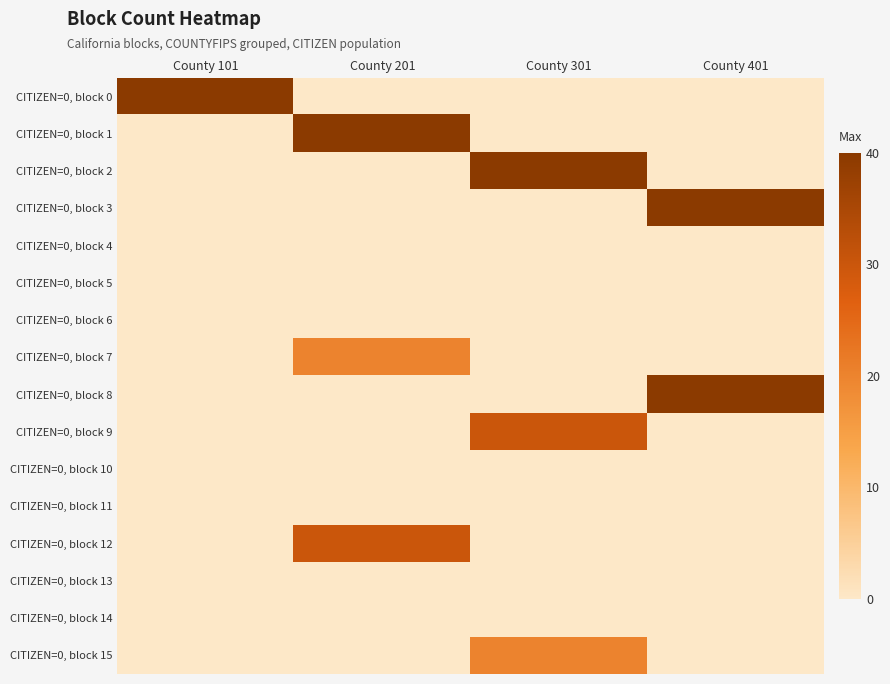

Rank the series by their maximum value, from lowest to highest.

CITIZEN=0, block 4, CITIZEN=0, block 5, CITIZEN=0, block 6, CITIZEN=0, block 10, CITIZEN=0, block 11, CITIZEN=0, block 13, CITIZEN=0, block 14, CITIZEN=0, block 7, CITIZEN=0, block 15, CITIZEN=0, block 9, CITIZEN=0, block 12, CITIZEN=0, block 0, CITIZEN=0, block 1, CITIZEN=0, block 2, CITIZEN=0, block 3, CITIZEN=0, block 8